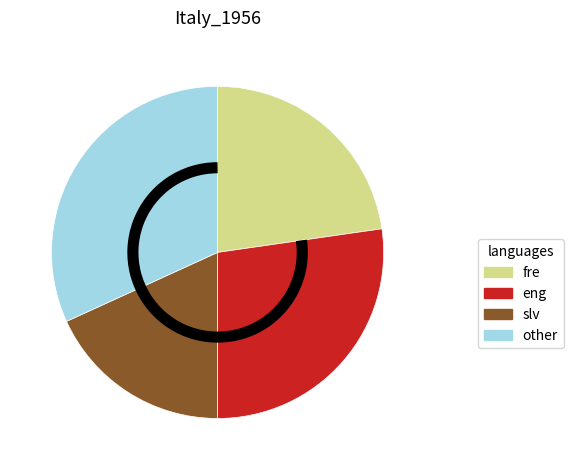

Approximately how many times larger is the value at slv compared to other?

0.6